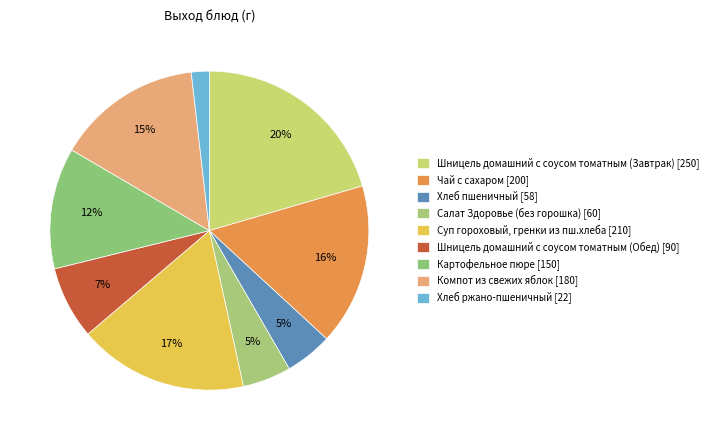

Is it true that Компот из свежих яблок is 15% of the pie?

True